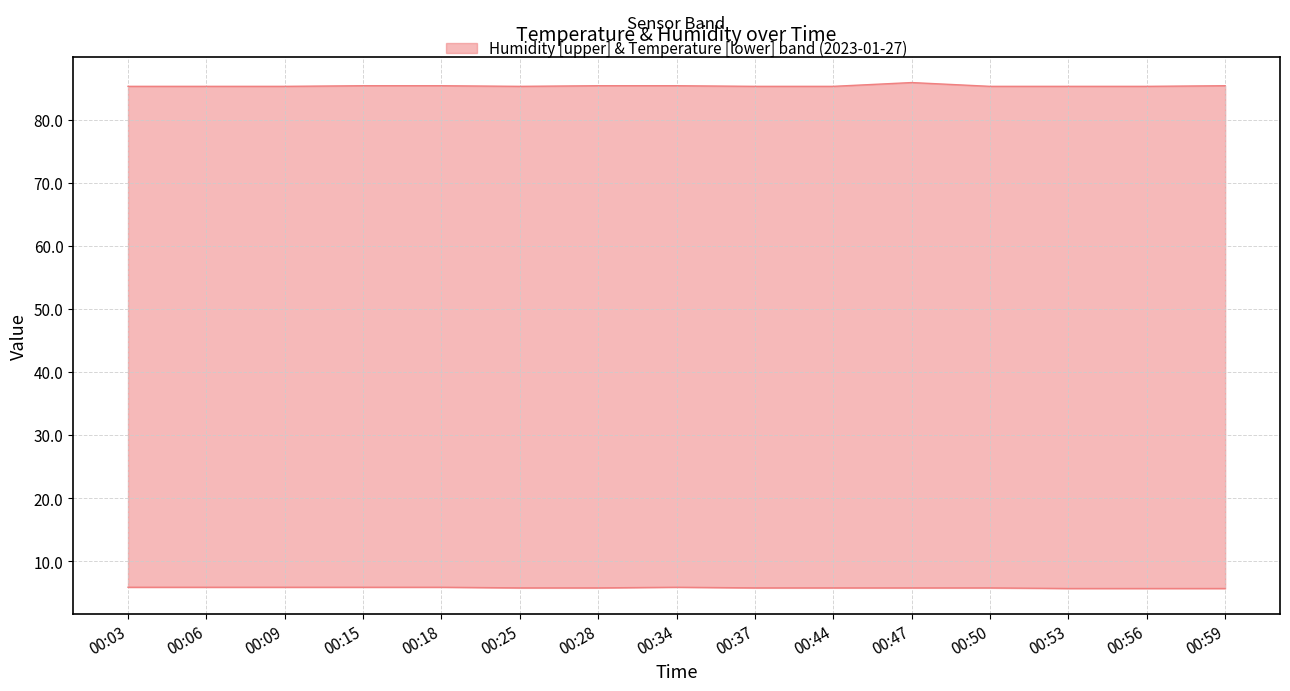

Where is upper nearest to the value 85?

00:03